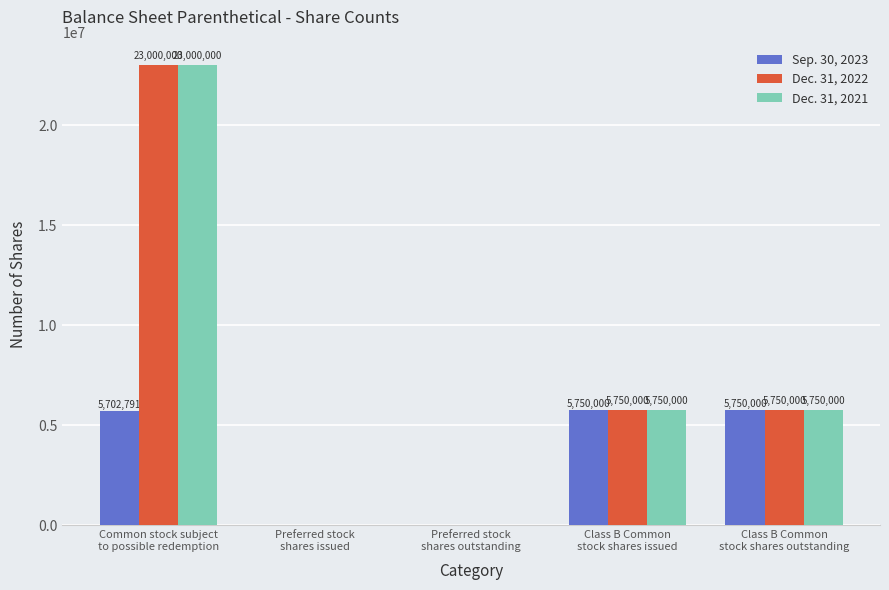

Does the chart contain stacked bars?

No